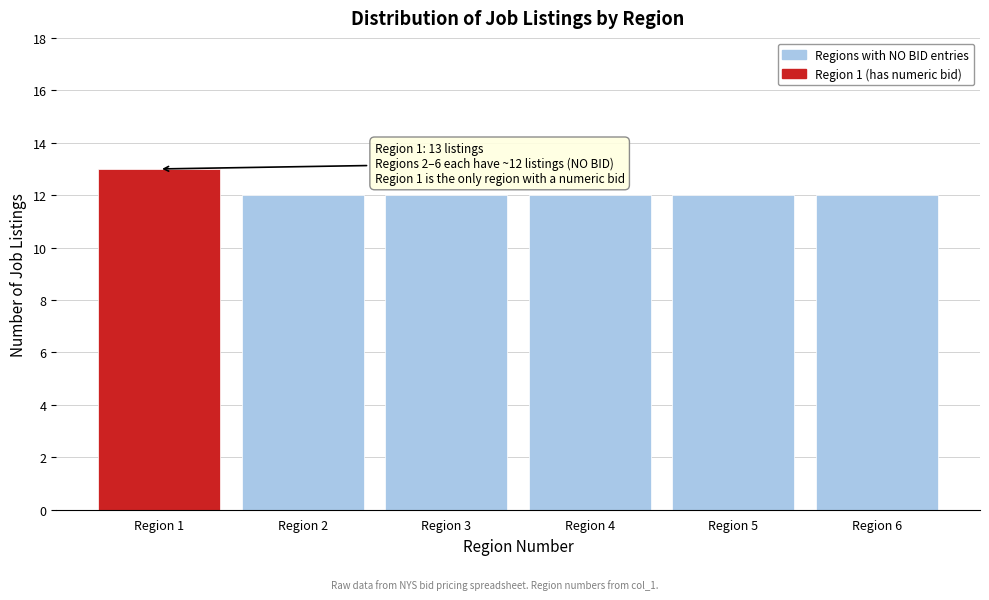

Reading right to left, transcribe all the data shown in this chart.

Region 6=12	Region 5=12	Region 4=12	Region 3=12	Region 2=12	Region 1=13